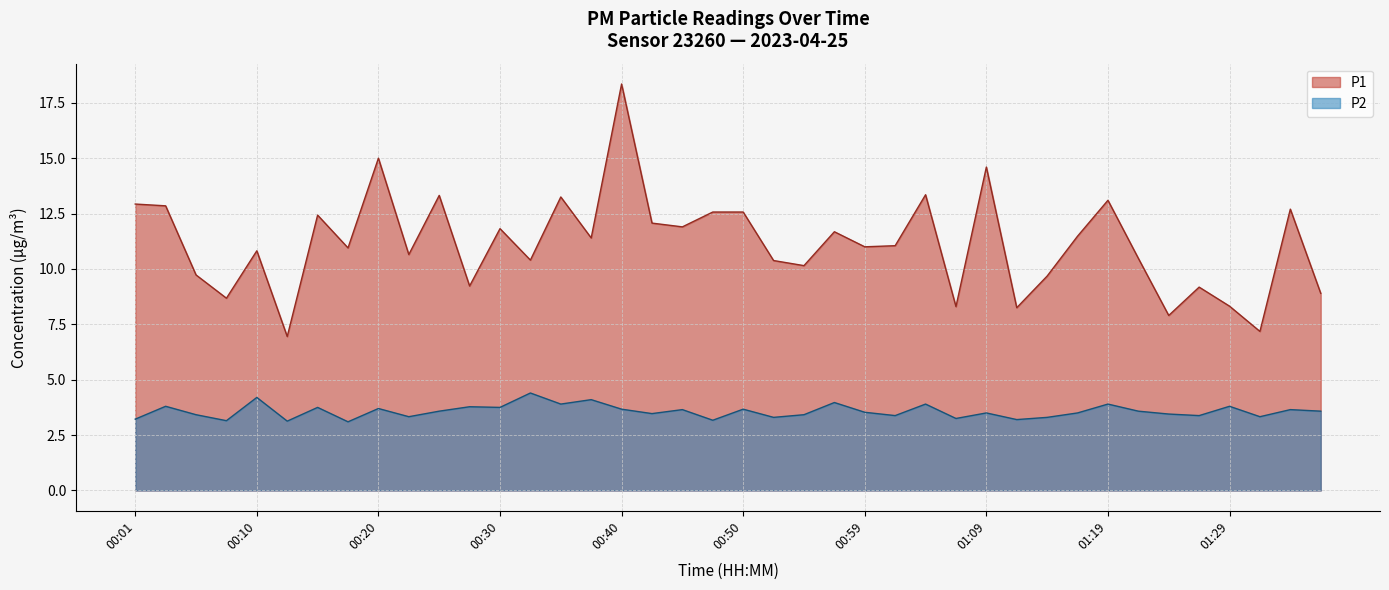

What is the difference between the P1 values at 04:00 and 15:00?

1.5